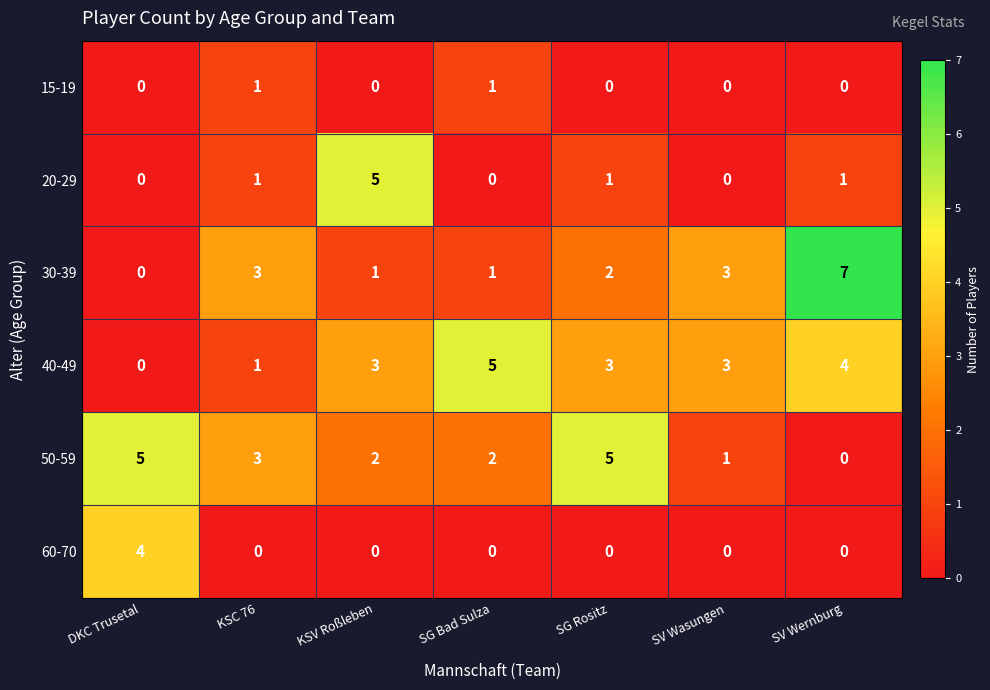

What is the spread (max minus min) of values at KSV Roßleben?

5